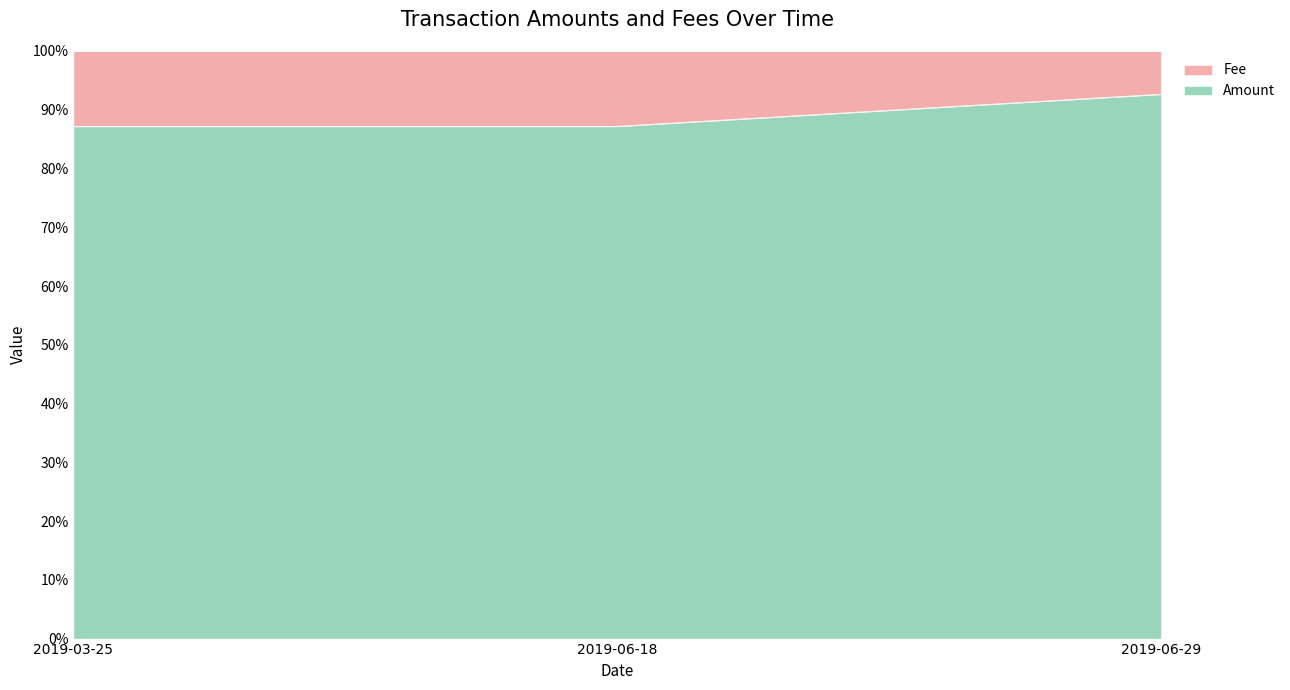

What is the greatest value displayed?

92.7